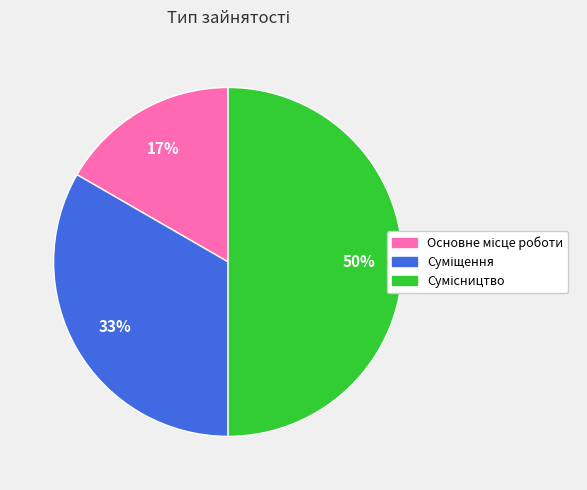

To the nearest percent, what is the difference between the largest and smallest slice percentages?

33%